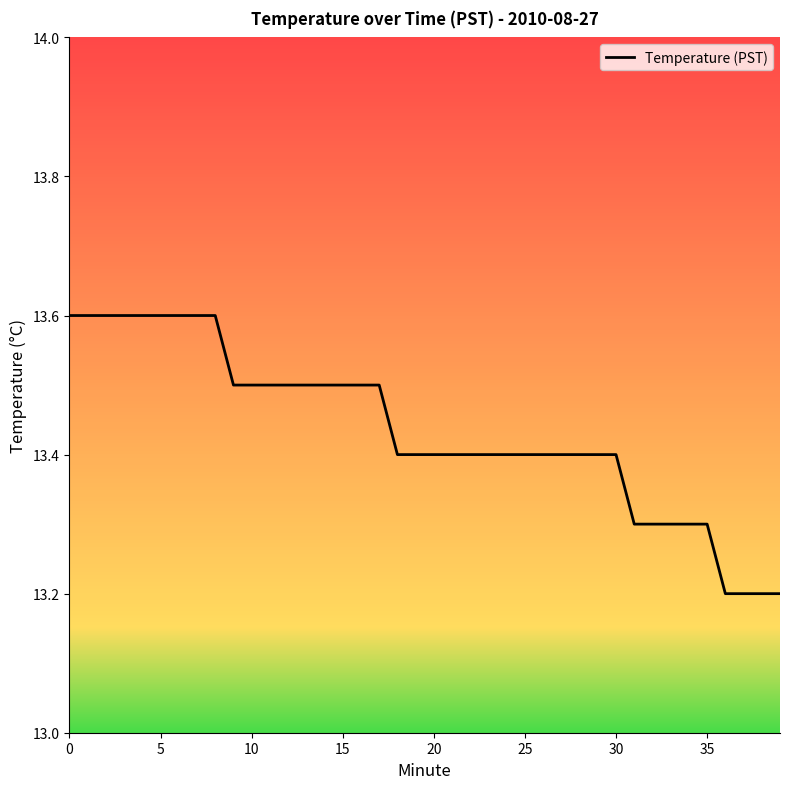

What is the smallest value displayed?

13.2